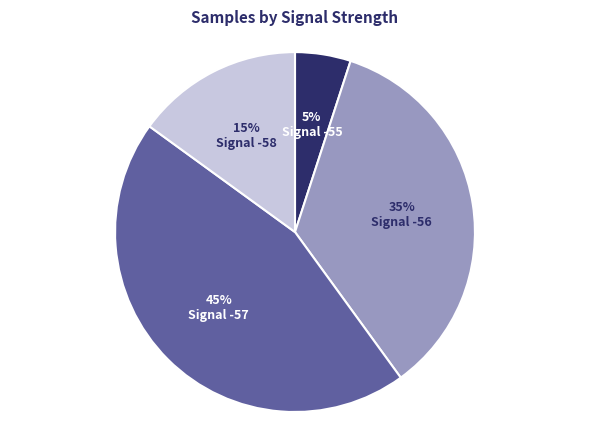

Is there a majority slice in this chart?

No